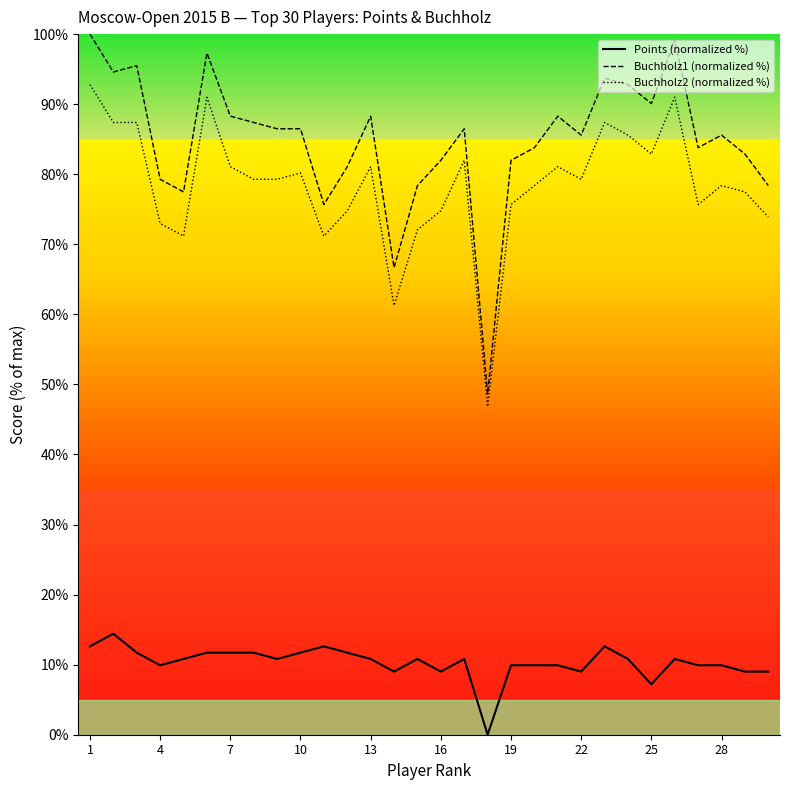

True or false: Points (normalized %) and Buchholz2 (normalized %) cross at least once.

False